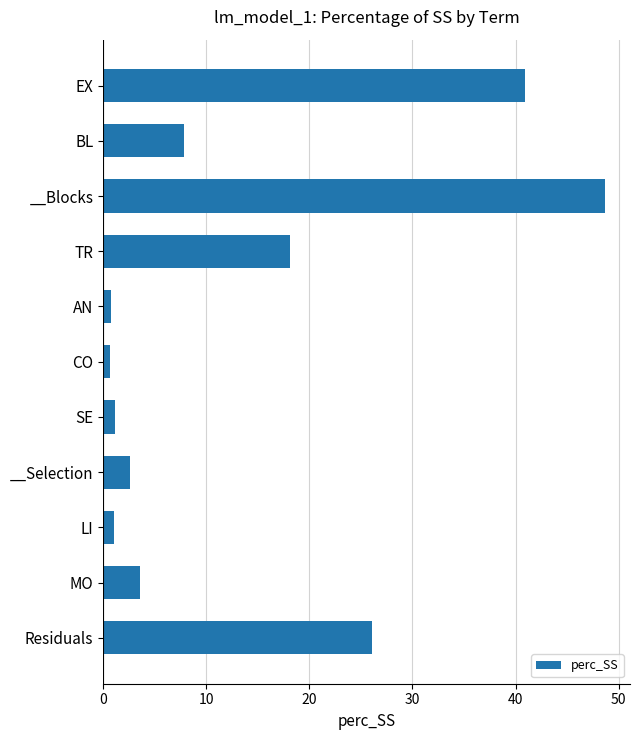

Reading top to bottom, extract all data points from this chart.

40.9	7.8	48.7	18.1	0.7	0.7	1.1	2.6	1.1	3.5	26.0